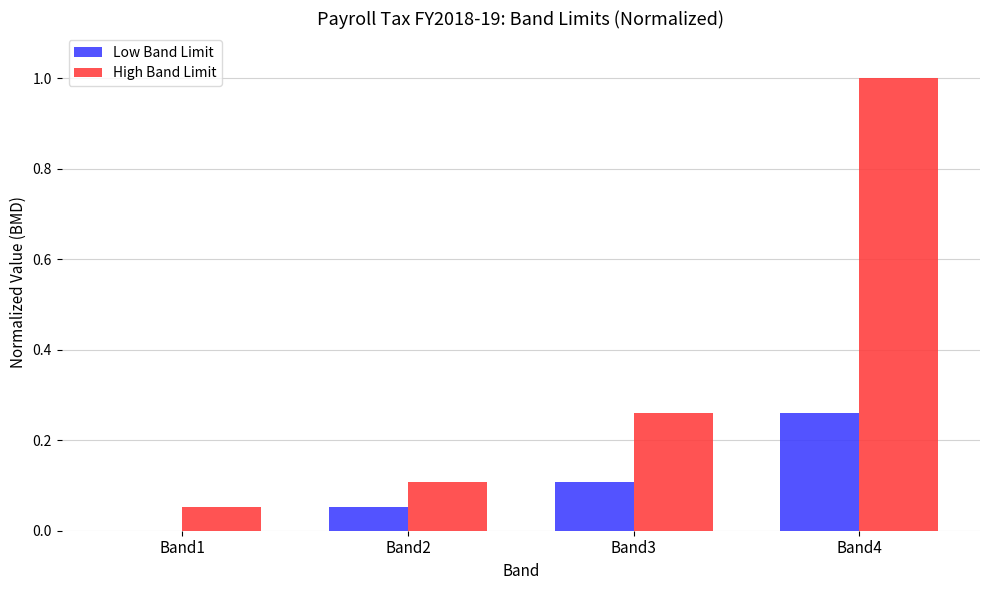

Between Band3 and Band4, which series saw the biggest shift?

High Band Limit